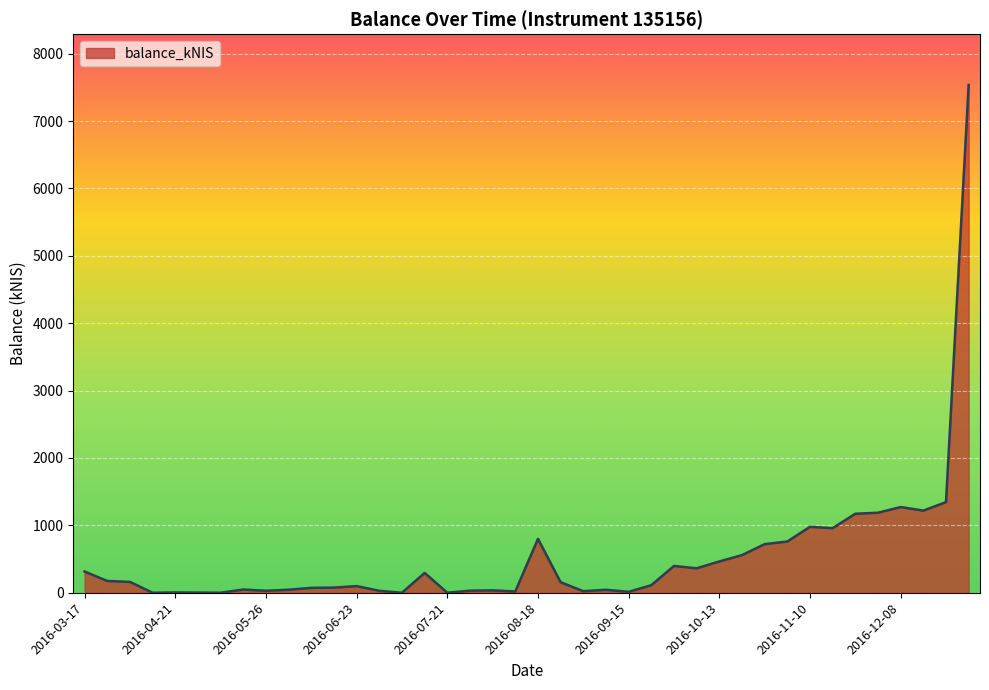

What is the difference between the maximum and minimum values?

7535.8